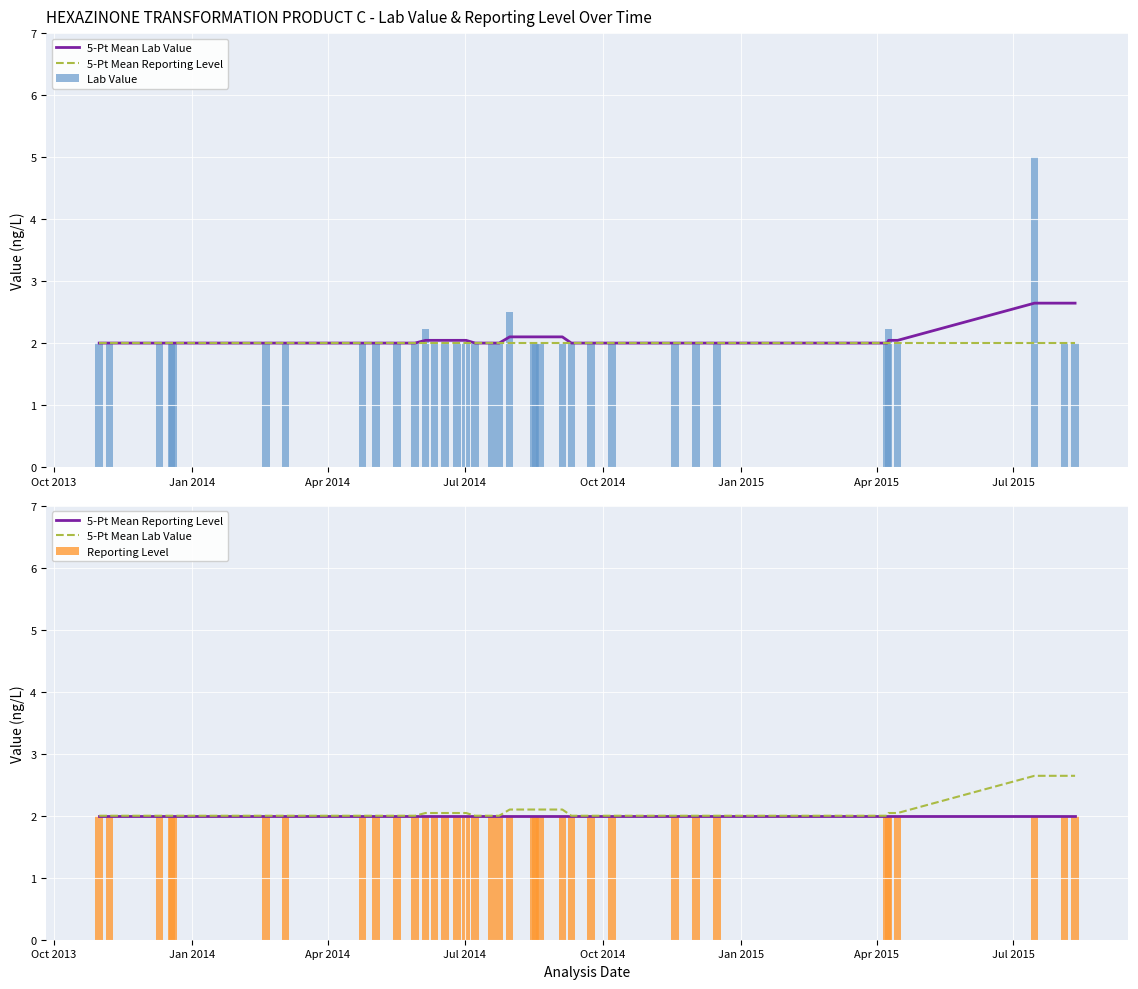

What is the lowest value of the Lab Value series?

2.0